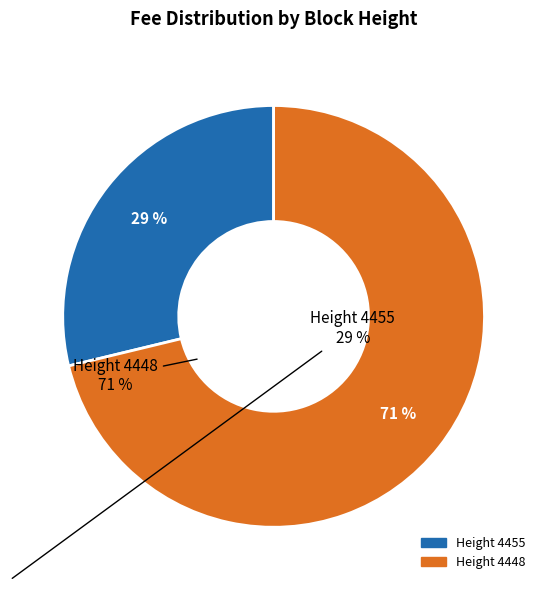

What percentage is NOT represented by Height 4455?

71.2%